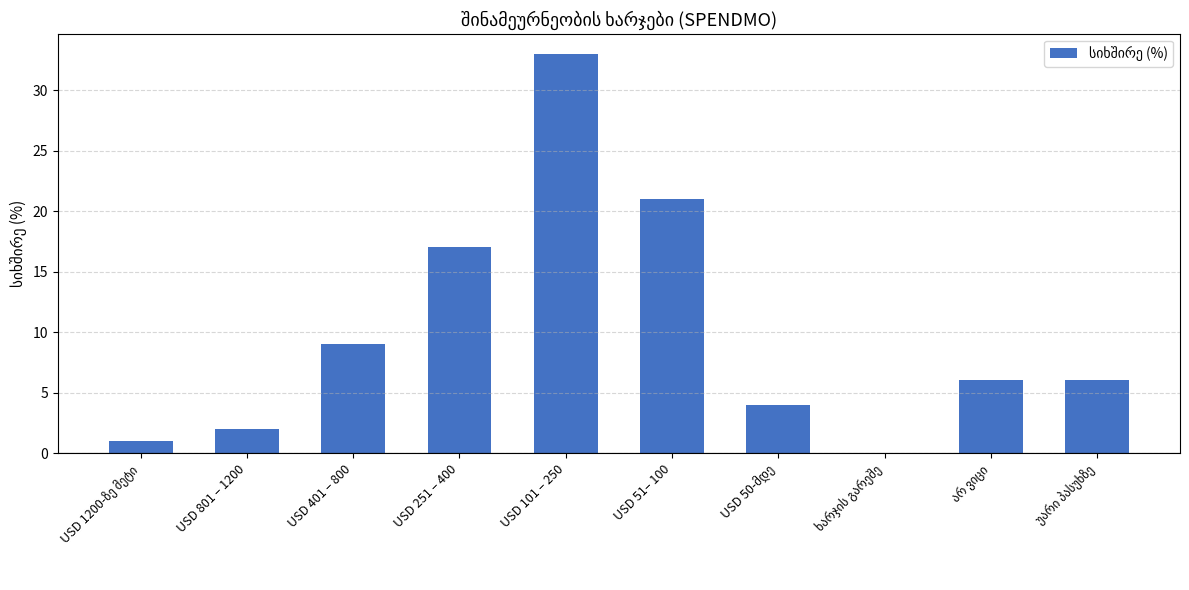

True or false: the data shows 33 at USD 101 – 250.

True